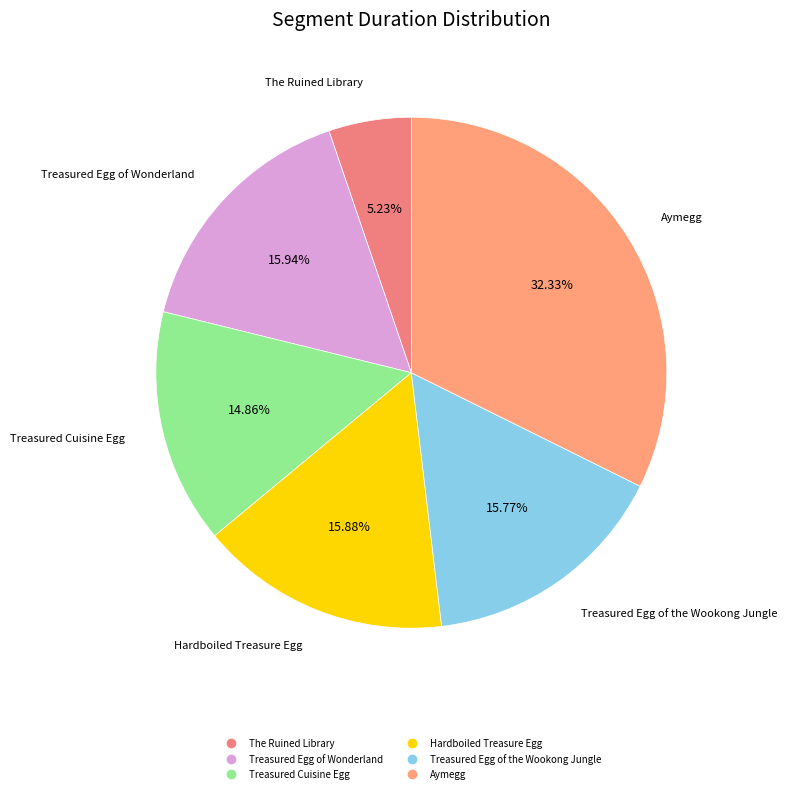

How many slices are in this pie chart?

6